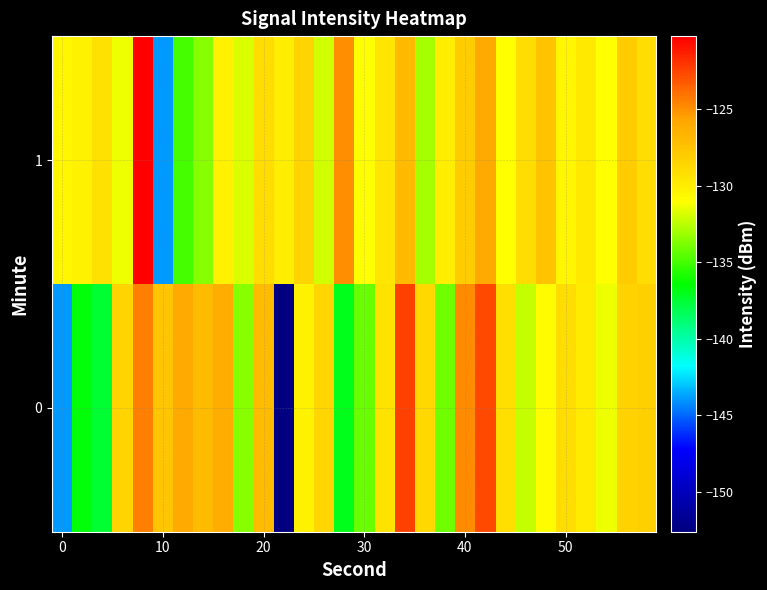

List the series in order of their peak value, highest first.

1, 0